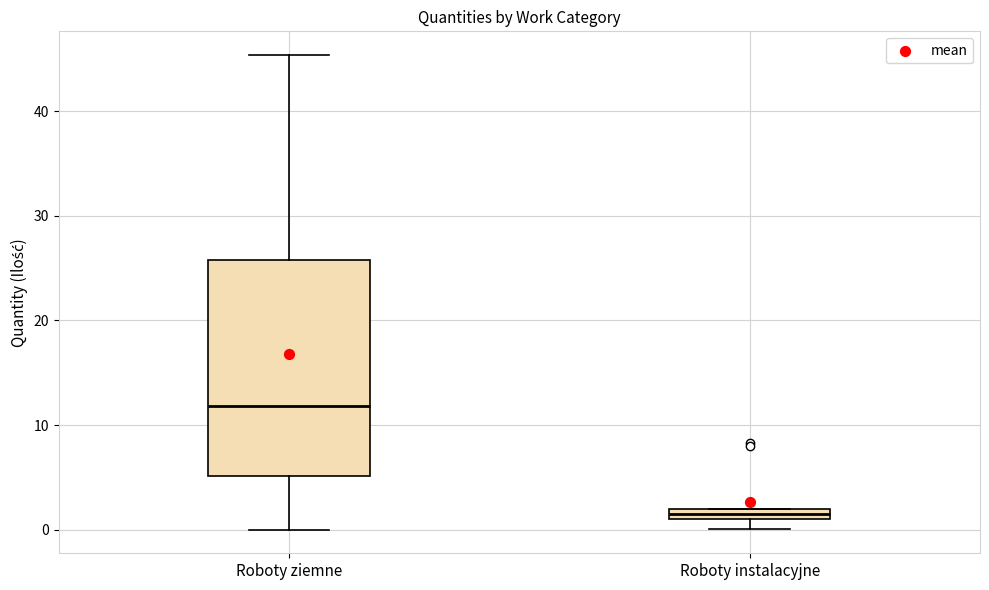

Which box has the lowest median line?

Roboty instalacyjne